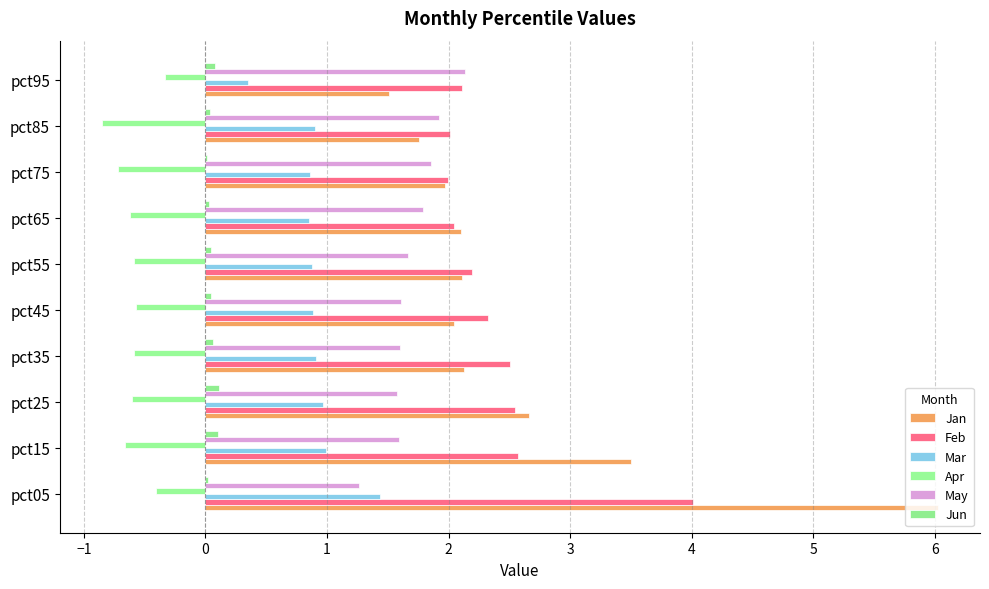

Count the number of categories in the chart.

10